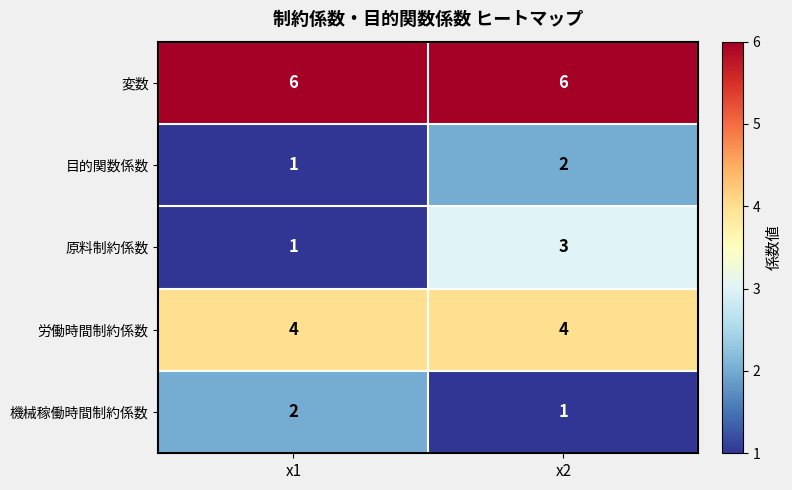

What is the total value across all series at x1?

14